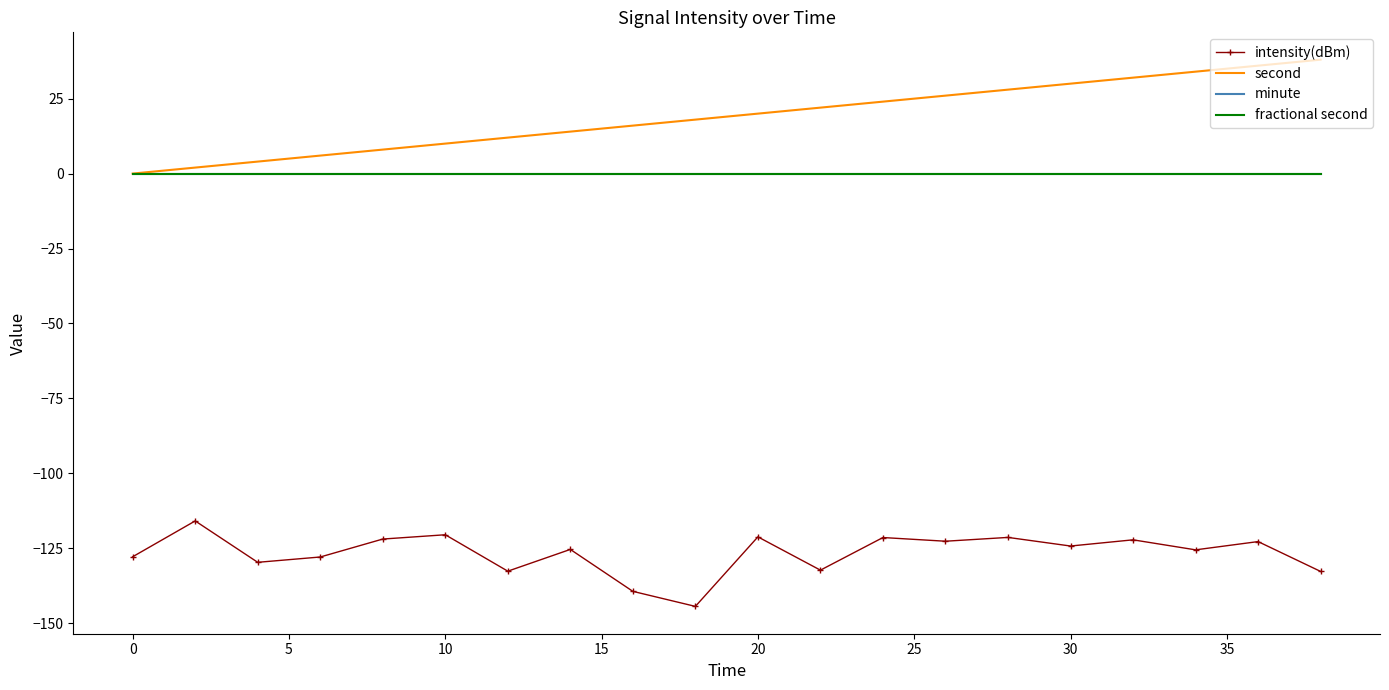

Rank the series by their maximum value, from highest to lowest.

second, minute, fractional second, intensity(dBm)